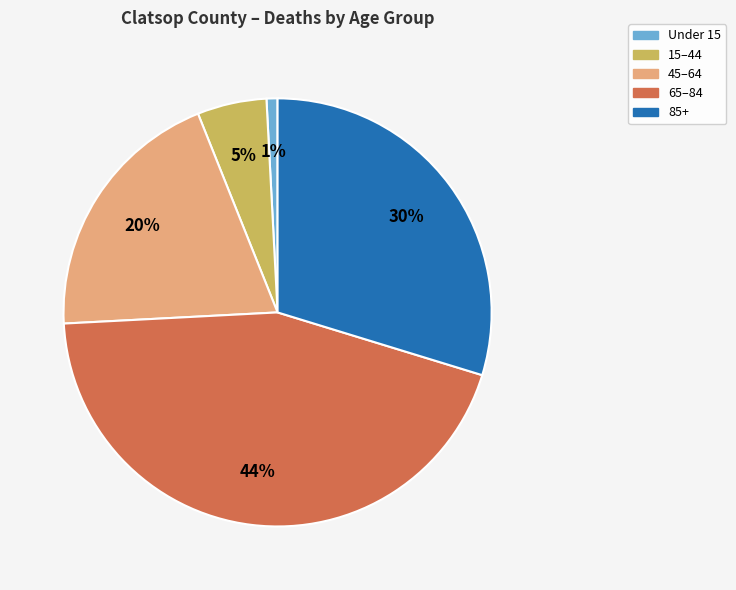

Is there a majority slice in this chart?

No